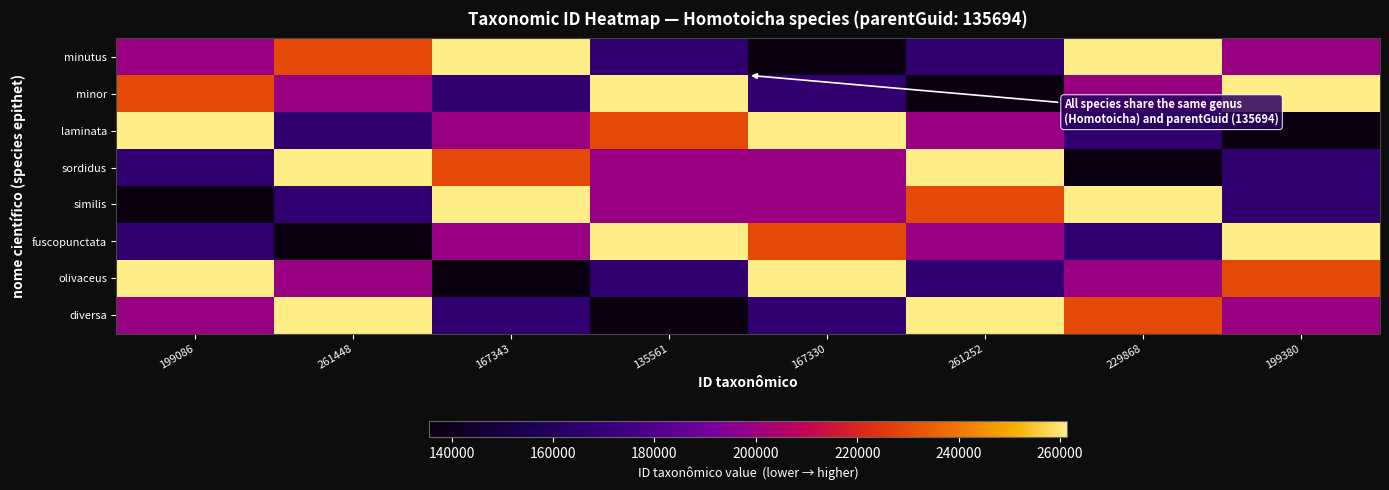

At which category is the sum across all series the highest?

199086